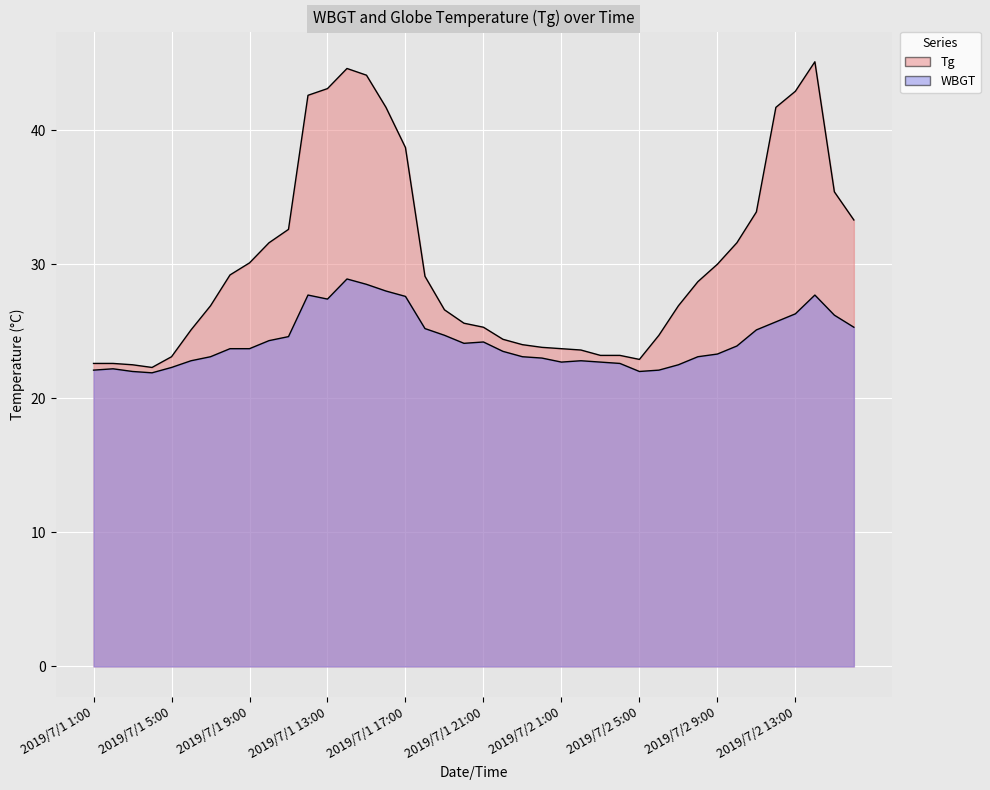

True or false: WBGT and Tg intersect in this chart.

False